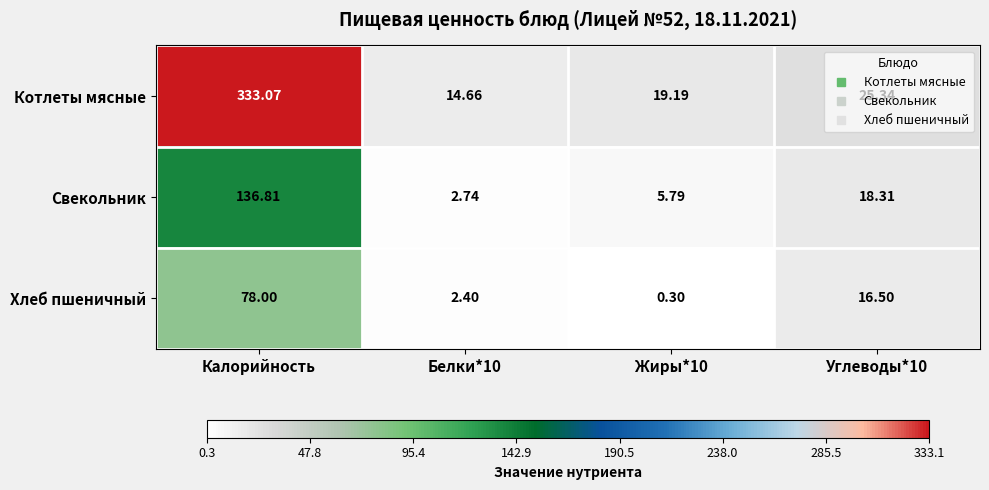

Rank the series by their maximum value, from highest to lowest.

Котлеты мясные, Свекольник, Хлеб пшеничный